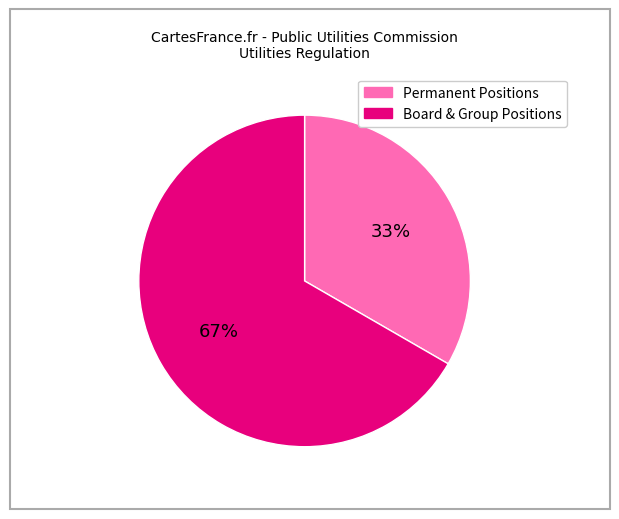

Combined, do Board & Group Positions and Permanent Positions account for over 50%?

Yes